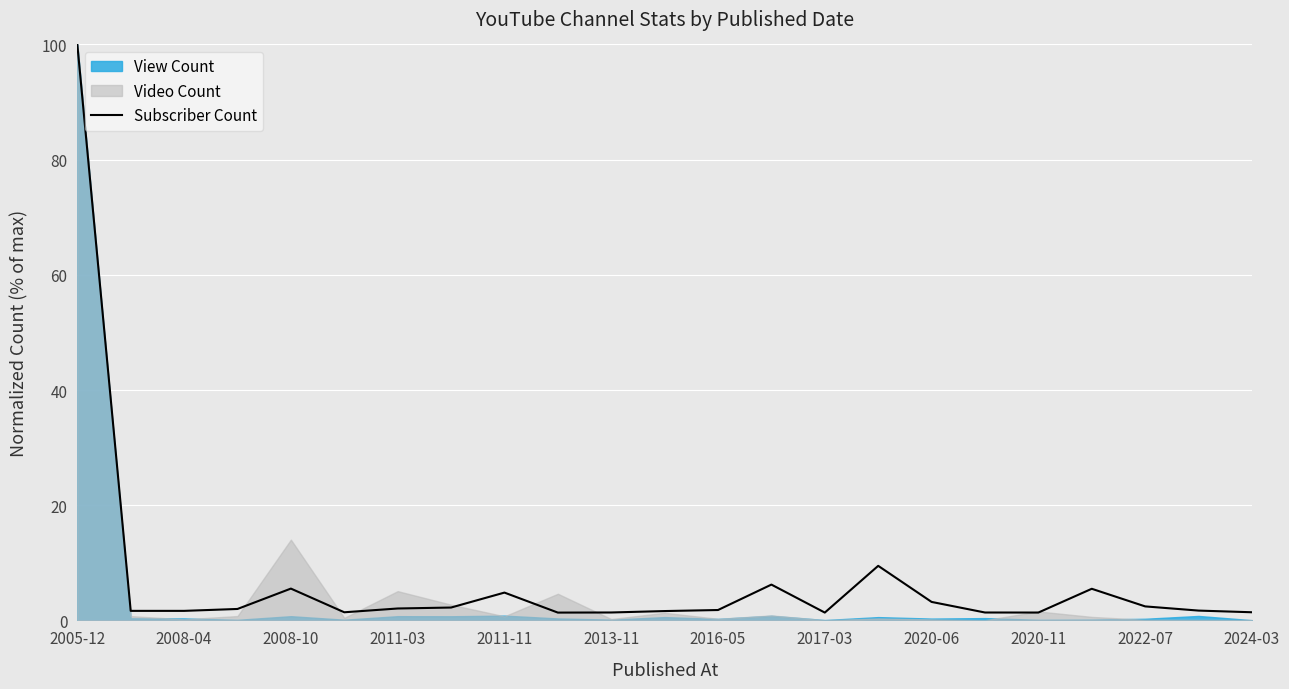

What is the difference between the maximum and second lowest values?

98.6